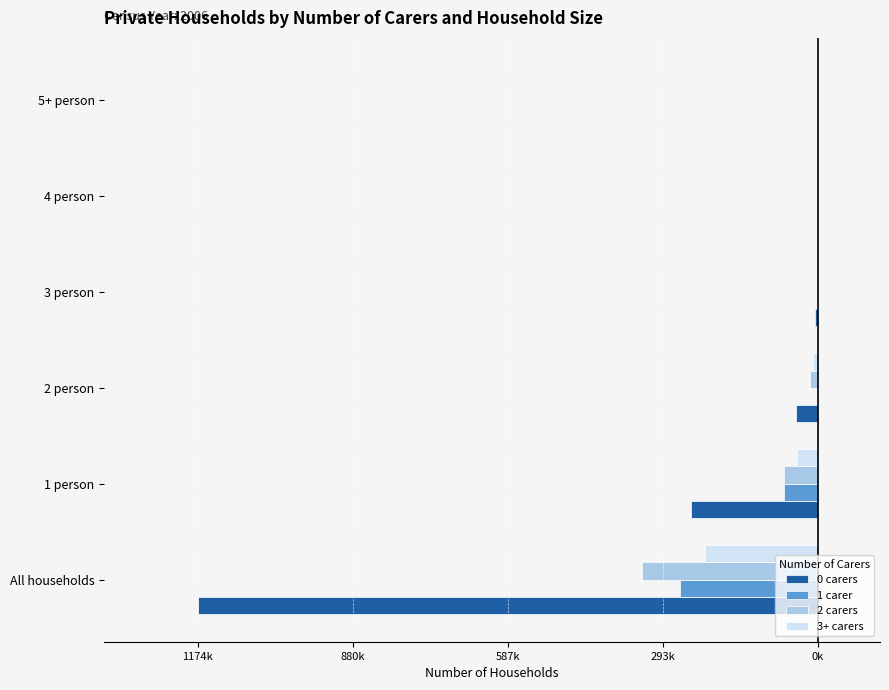

What are all the series names shown in the legend?

0 carers, 1 carer, 2 carers, 3+ carers